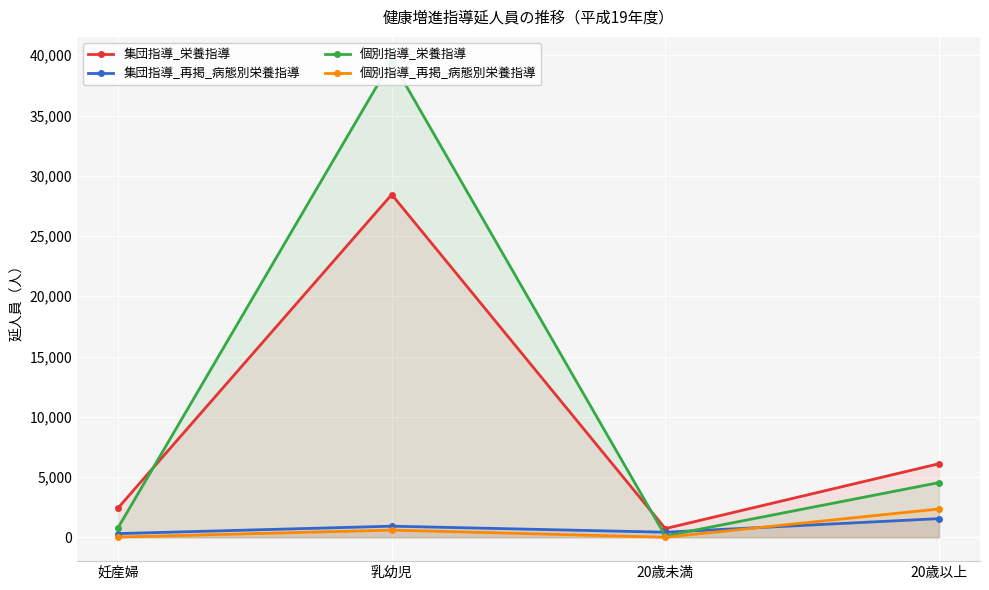

How many interior local valleys does the 集団指導_栄養指導 series have?

1